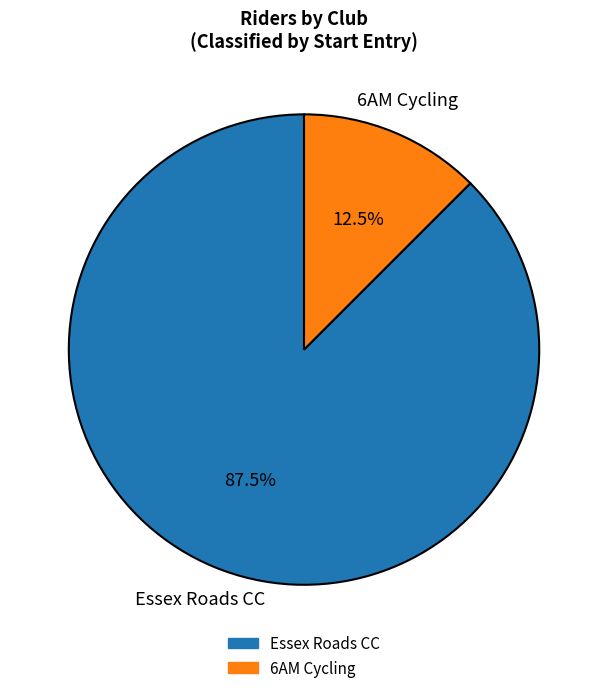

Approximately how many times larger is the value at Essex Roads CC compared to 6AM Cycling?

7.0